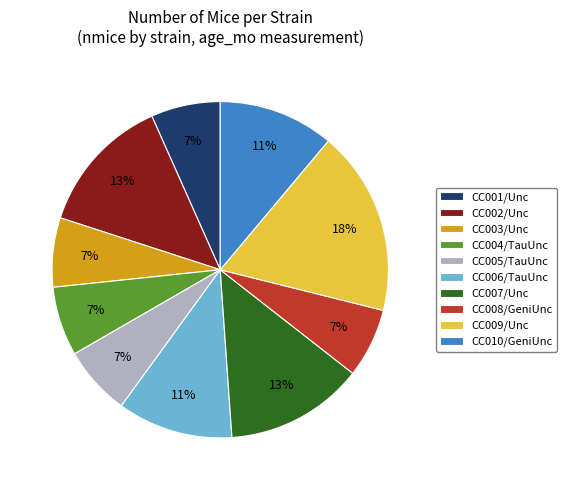

Which slice is the largest?

CC009/Unc